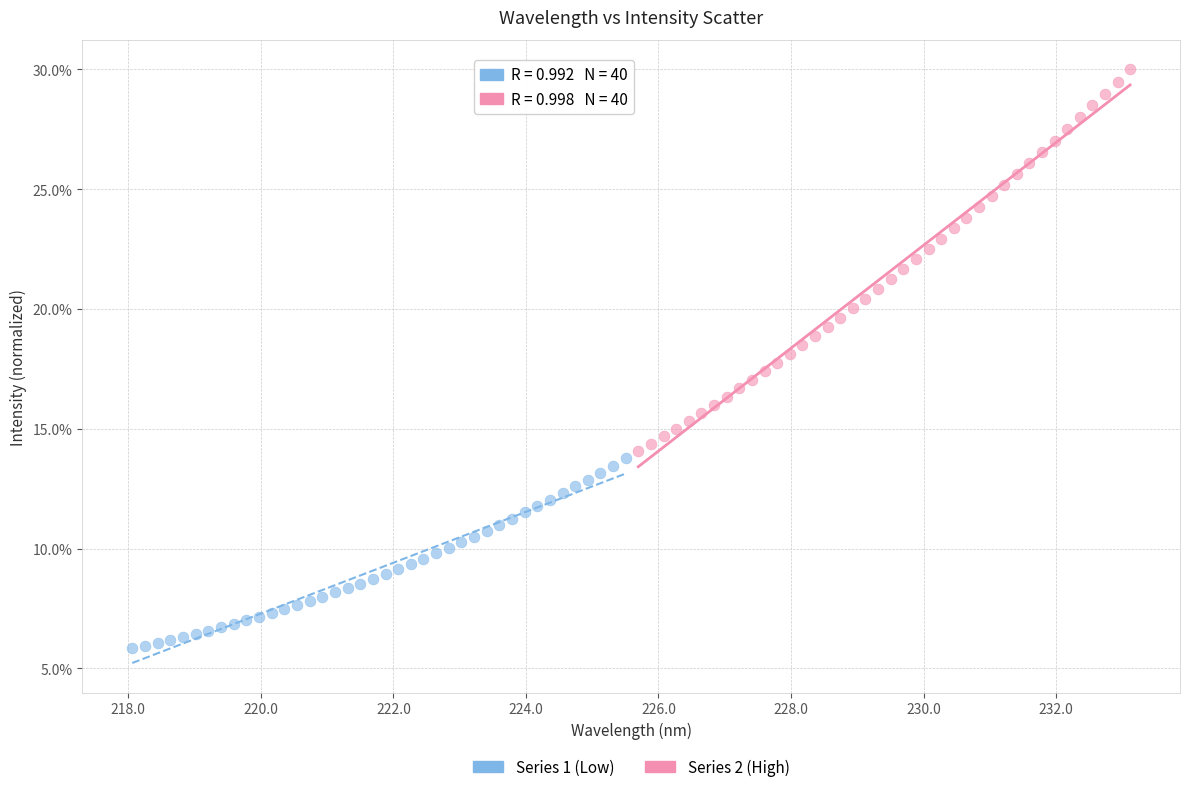

Which series reaches the maximum Y coordinate?

Series 2 (High)